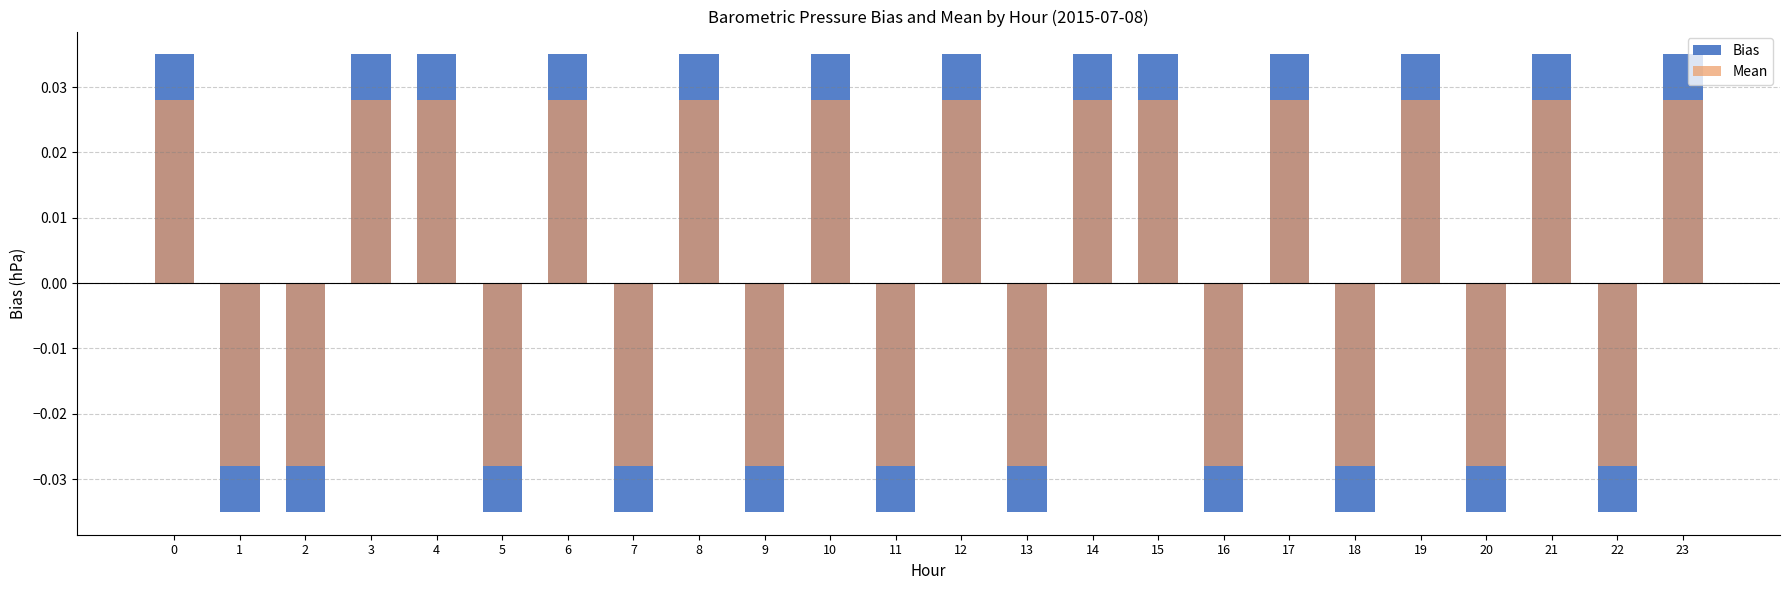

At which category does the chart reach its minimum across all series?

1